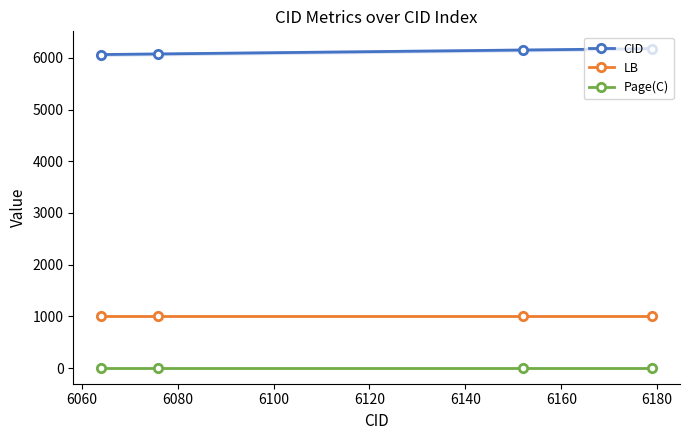

True or false: Page(C) and CID cross at least once.

False